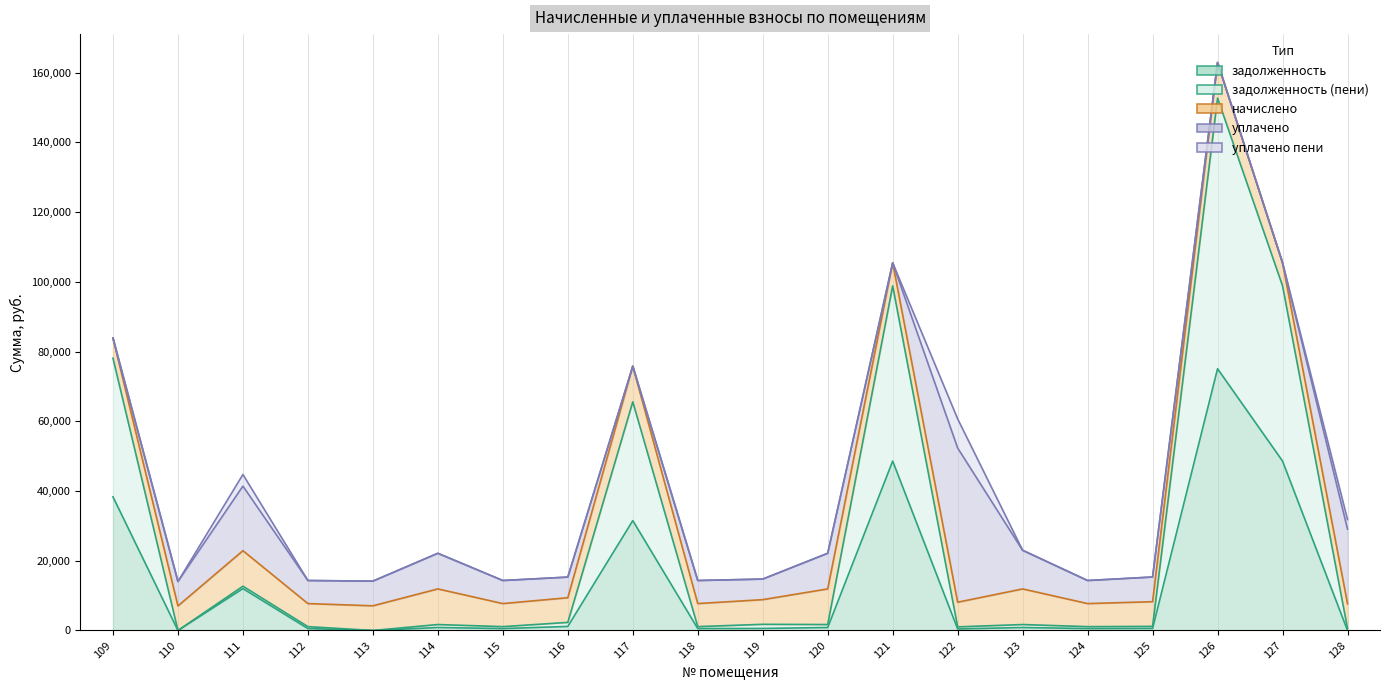

How many lines are shown in the chart?

5